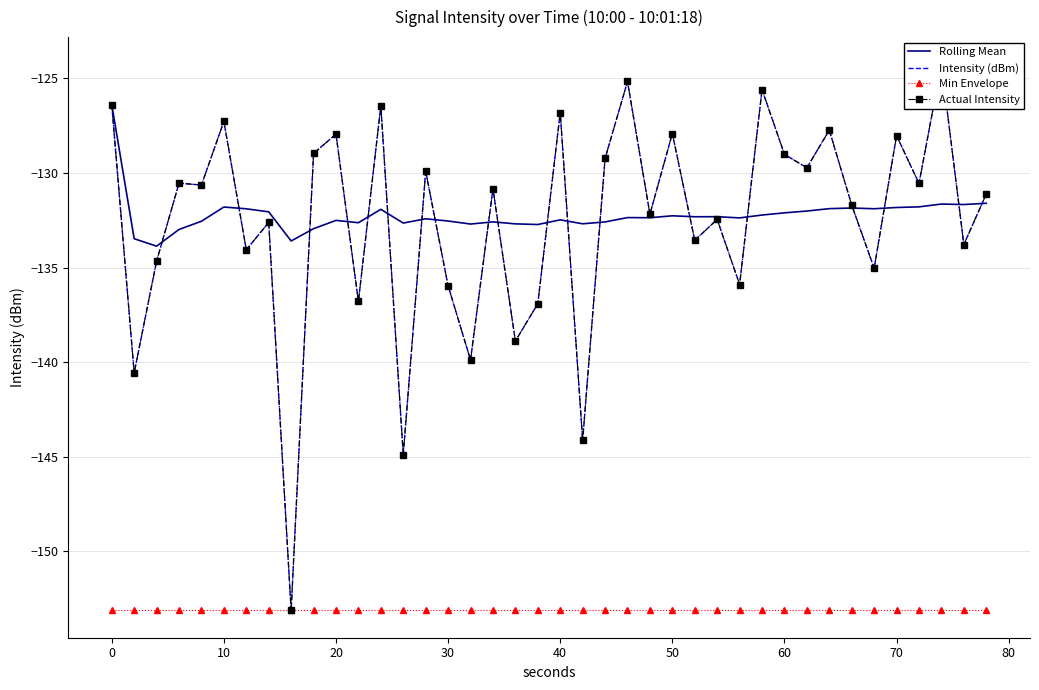

True or false: Rolling Mean and Min Envelope intersect in this chart.

False